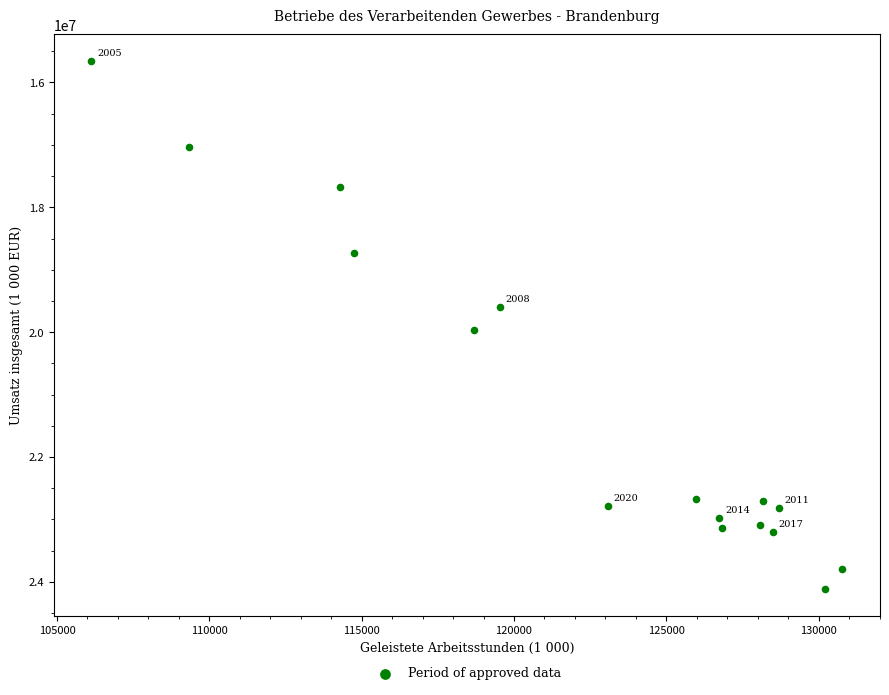

What is the range of Y values (max minus min)?

8466379